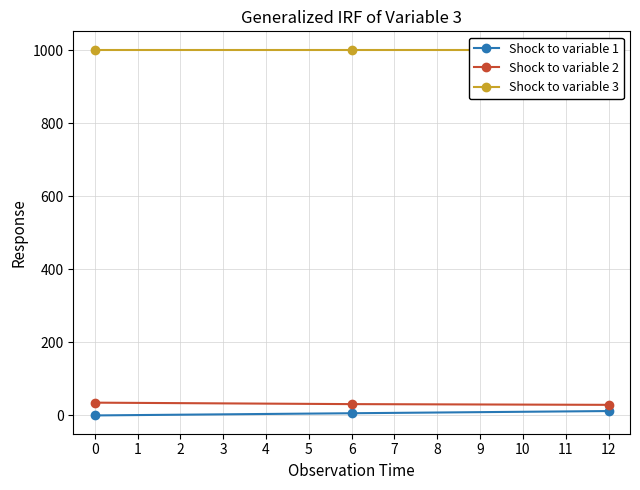

What is the approximate value of Shock to variable 2 at 0?

35